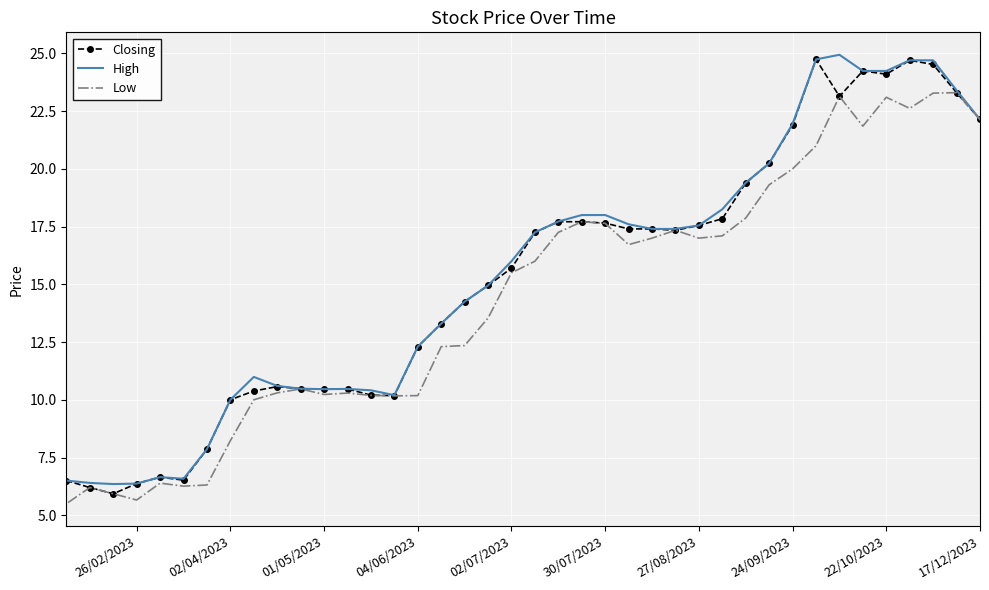

What is the lowest value of the High series?

6.3